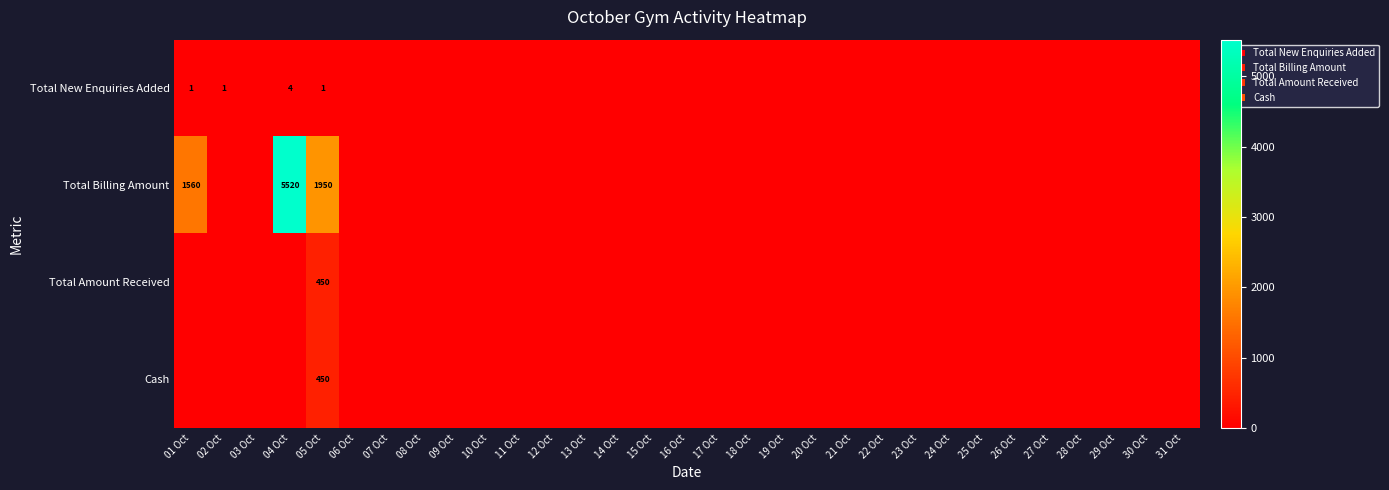

Where is Total Billing Amount nearest to the value 2760?

05 Oct